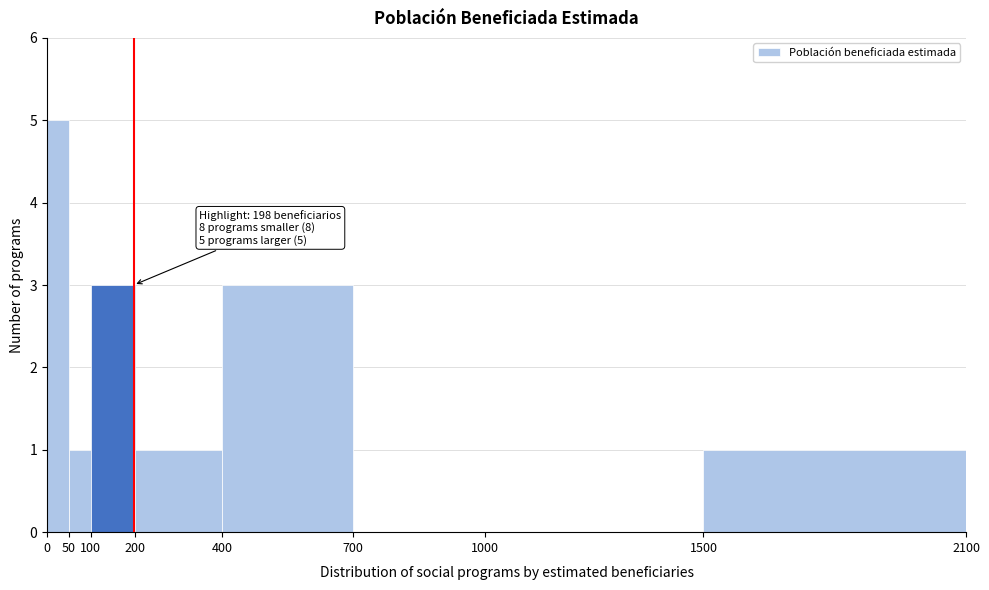

Over which range of the x-axis is the bar tallest?

0 to 50